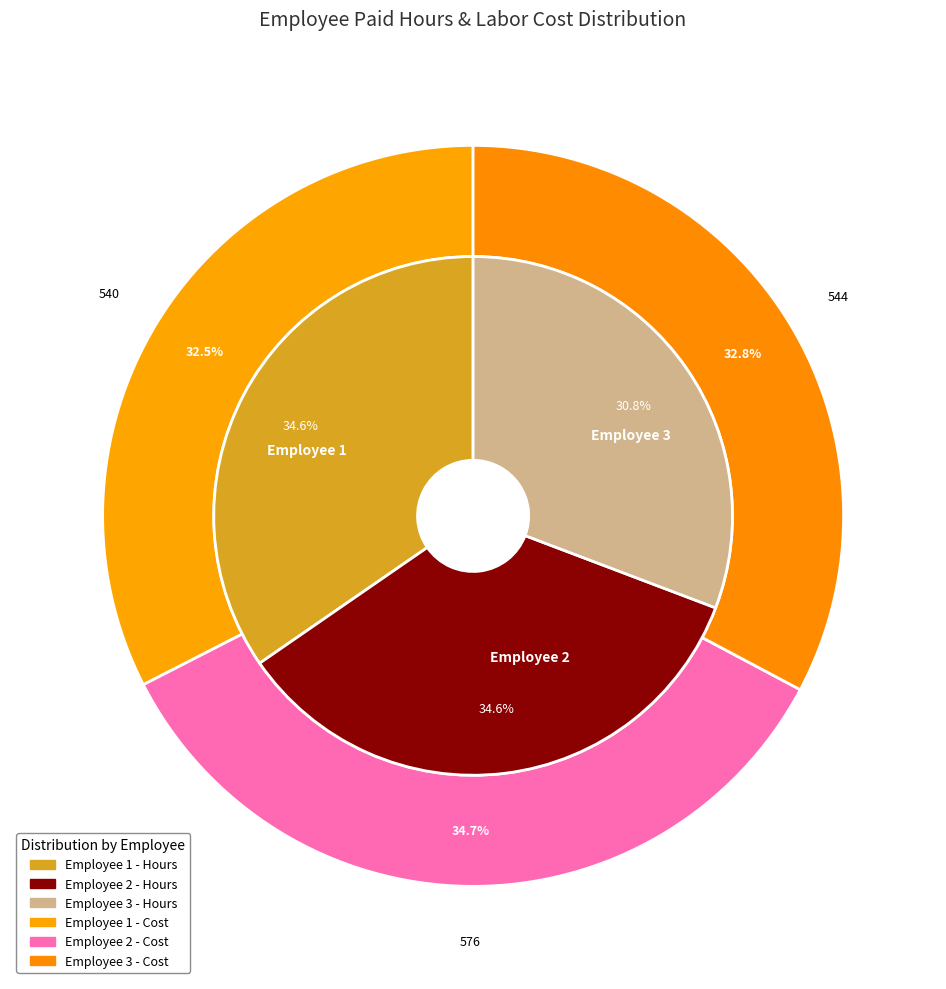

True or false: Employee 2 accounts for 35% of the total.

True